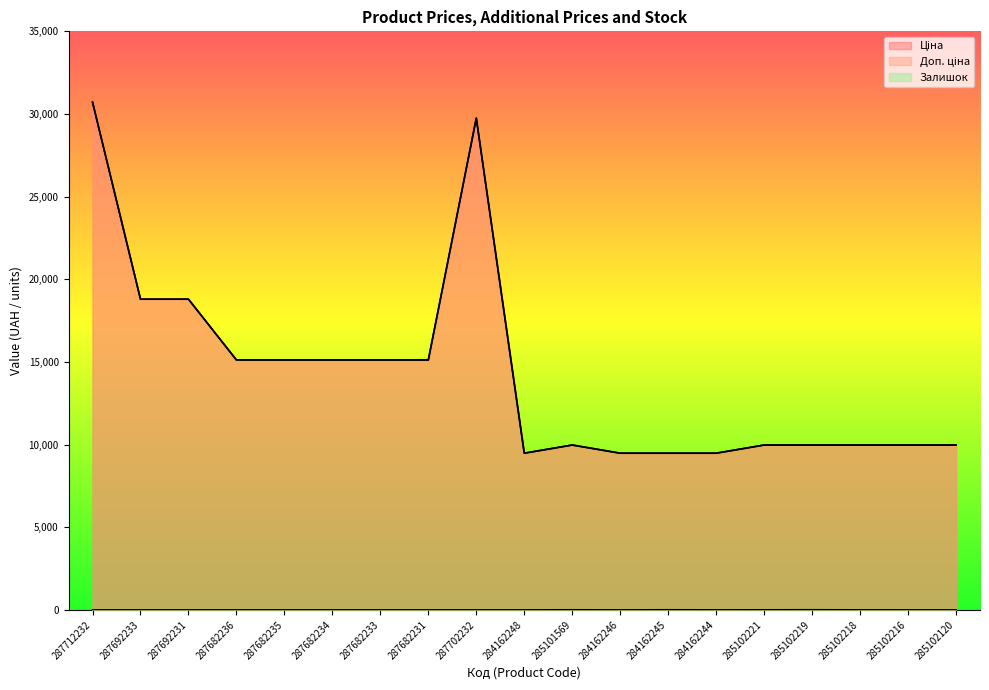

Between 287682233 and 284162245, which is larger?

287682233